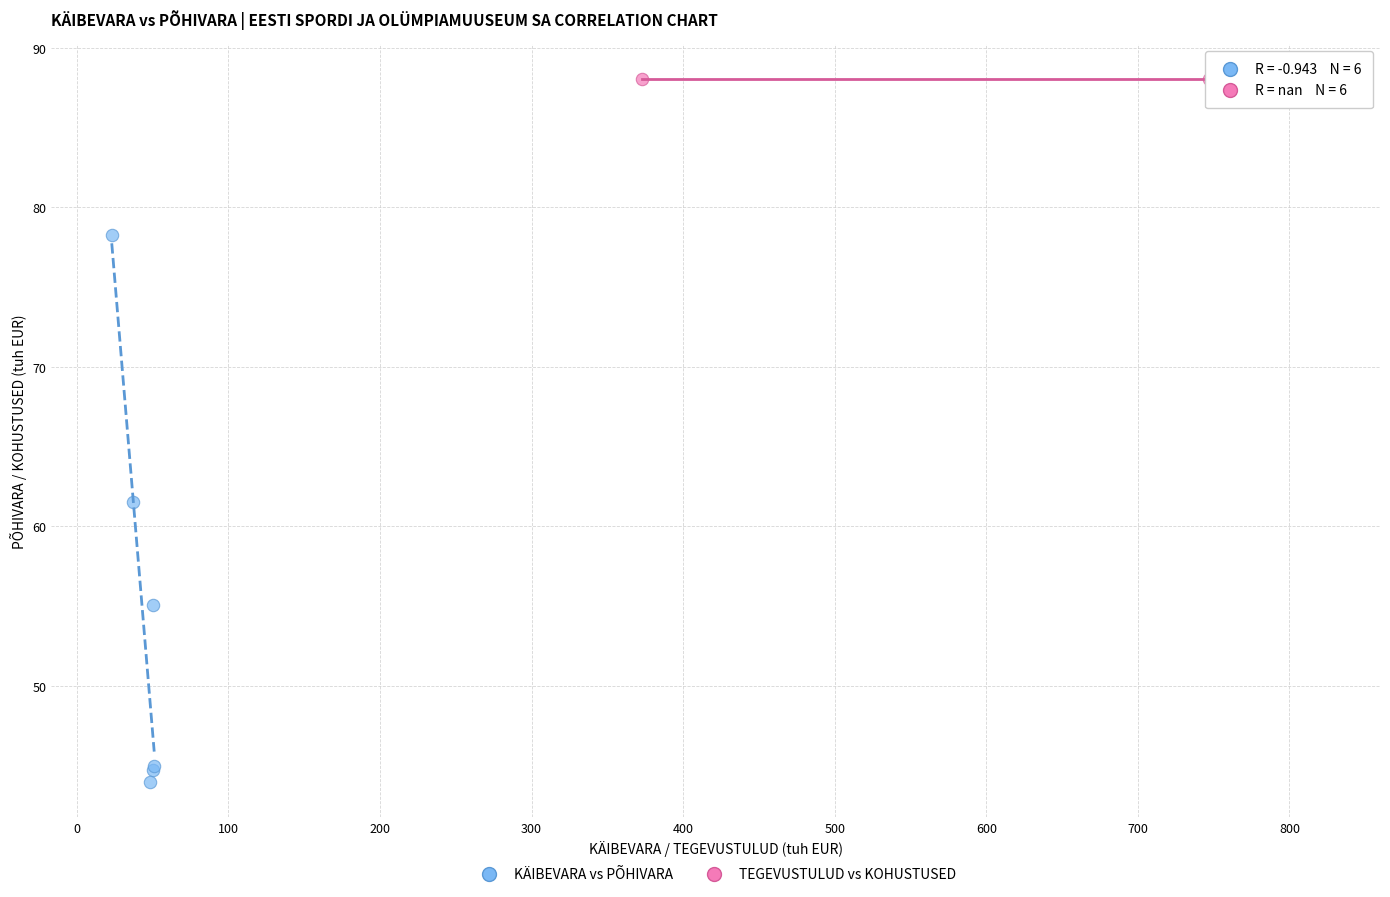

Which series reaches the minimum Y coordinate?

KÄIBEVARA vs PÕHIVARA